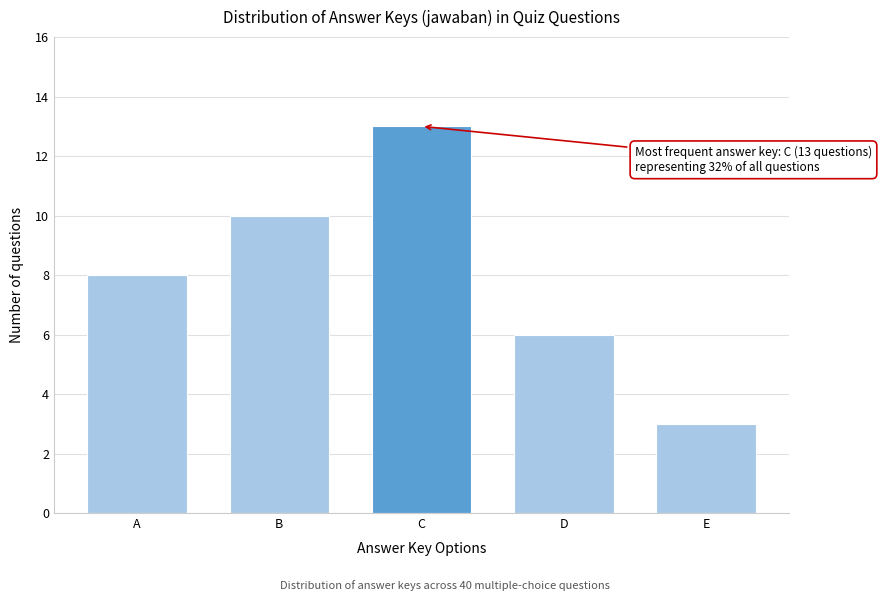

Reading right to left, list all the values displayed in this chart.

E=3	D=6	C=13	B=10	A=8